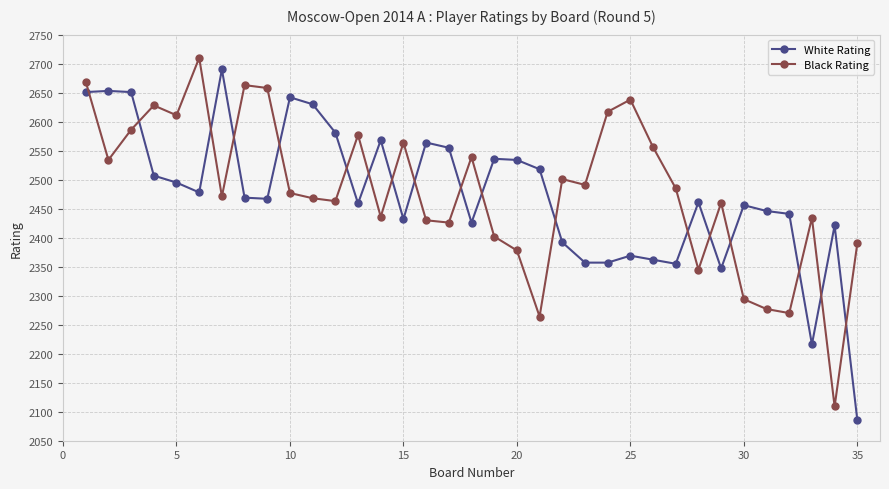

What is the maximum value for White Rating?

2690